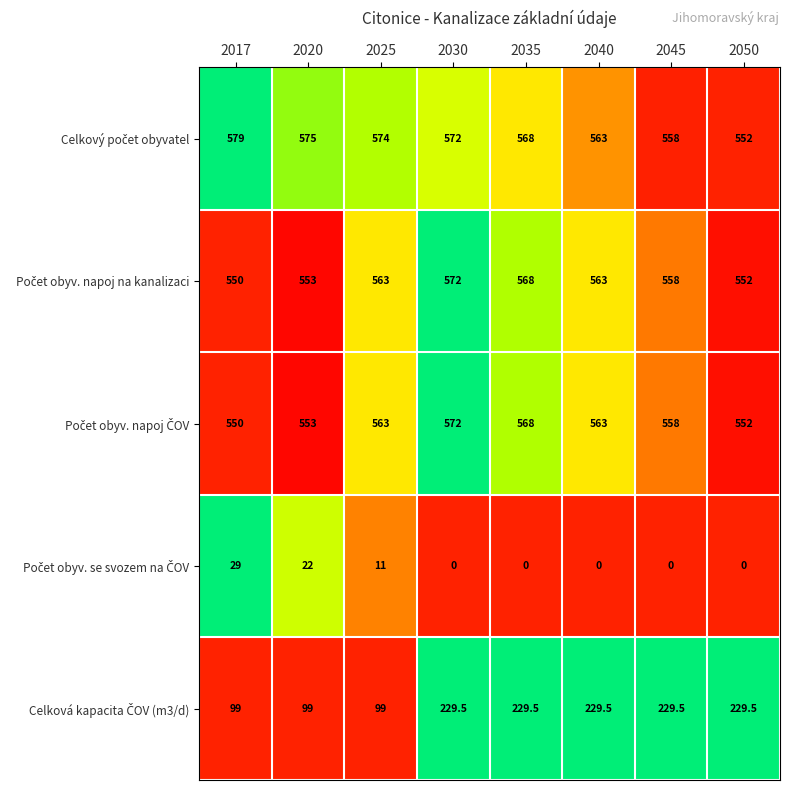

What is the total value across all series at 2045?

1903.5